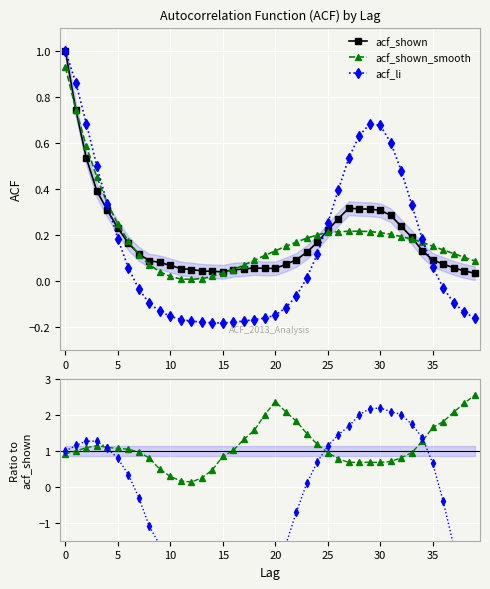

The value of acf_shown_smooth at 25 is 0.2. True or false?

True